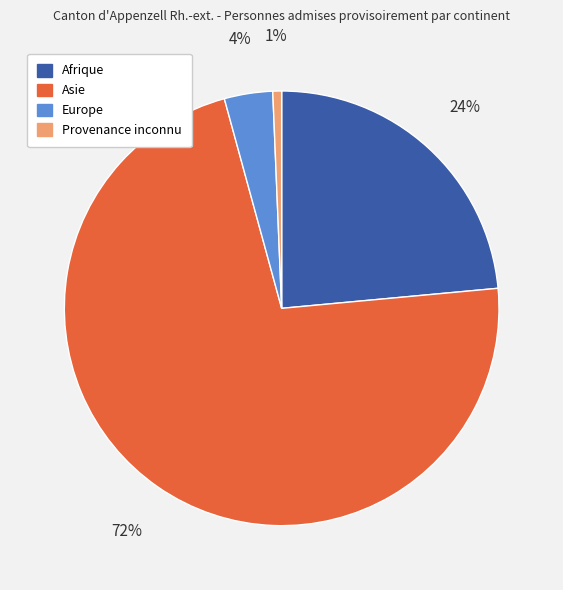

What is the smallest slice in the pie chart?

Provenance inconnu